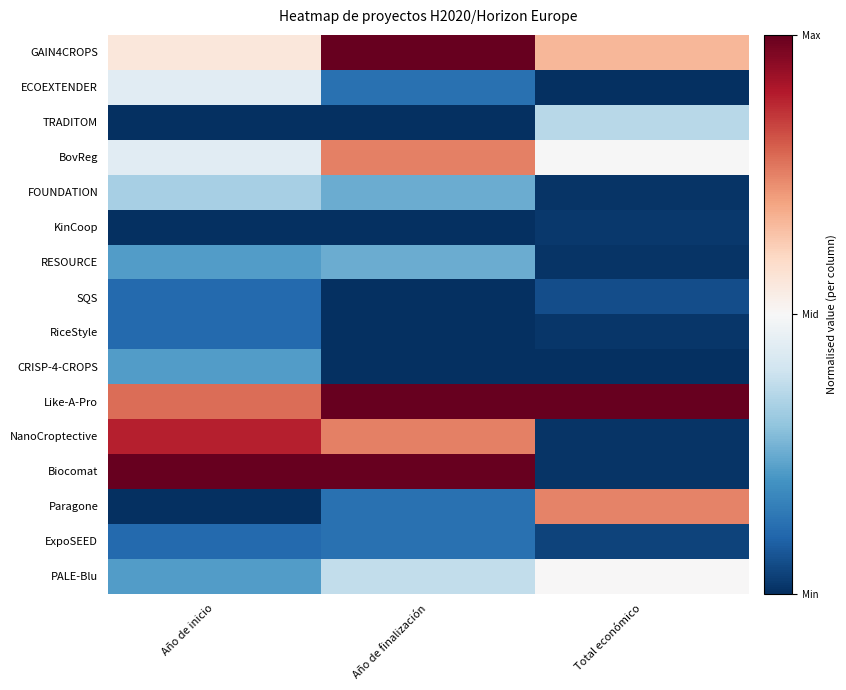

Reading right to left, what are all the values shown in this chart?

GAIN4CROPS: Total económico=0.7	Año de finalización=1.0	Año de inicio=0.6
ECOEXTENDER: Total económico=0.0	Año de finalización=0.1	Año de inicio=0.4
TRADITOM: Total económico=0.4	Año de finalización=0.0	Año de inicio=0.0
BovReg: Total económico=0.5	Año de finalización=0.8	Año de inicio=0.4
FOUNDATION: Total económico=0.0	Año de finalización=0.2	Año de inicio=0.3
KinCoop: Total económico=0.0	Año de finalización=0.0	Año de inicio=0.0
RESOURCE: Total económico=0.0	Año de finalización=0.2	Año de inicio=0.2
SQS: Total económico=0.1	Año de finalización=0.0	Año de inicio=0.1
RiceStyle: Total económico=0.0	Año de finalización=0.0	Año de inicio=0.1
CRISP-4-CROPS: Total económico=0.0	Año de finalización=0.0	Año de inicio=0.2
Like-A-Pro: Total económico=1.0	Año de finalización=1.0	Año de inicio=0.8
NanoCroptective: Total económico=0.0	Año de finalización=0.8	Año de inicio=0.9
Biocomat: Total económico=0.0	Año de finalización=1.0	Año de inicio=1.0
Paragone: Total económico=0.7	Año de finalización=0.1	Año de inicio=0.0
ExpoSEED: Total económico=0.0	Año de finalización=0.1	Año de inicio=0.1
PALE-Blu: Total económico=0.5	Año de finalización=0.4	Año de inicio=0.2